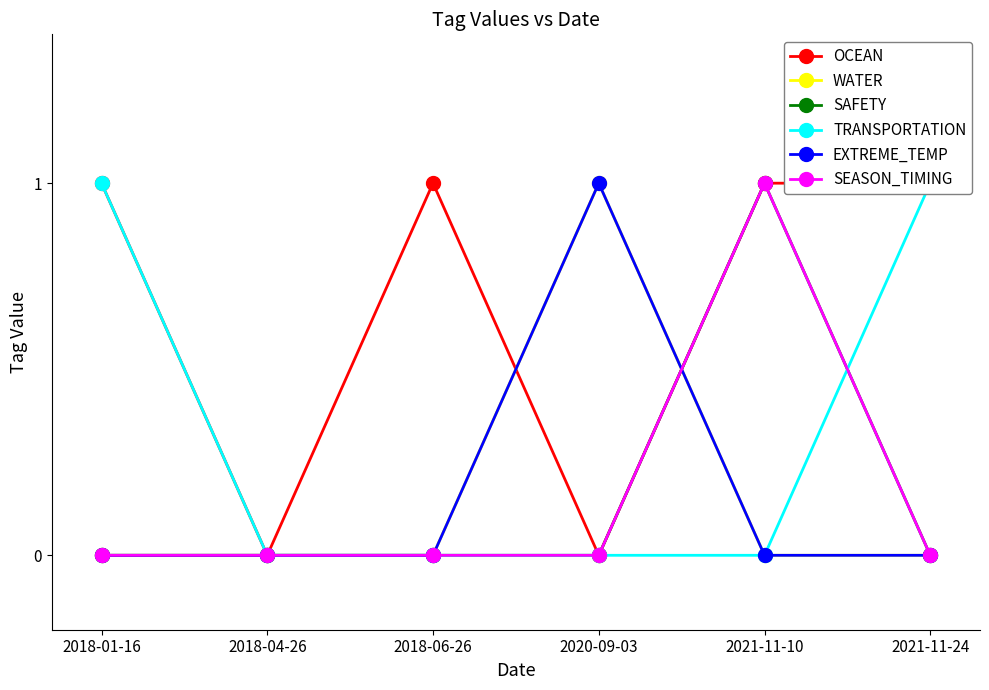

At which label is EXTREME_TEMP closest to 0?

2018-01-16